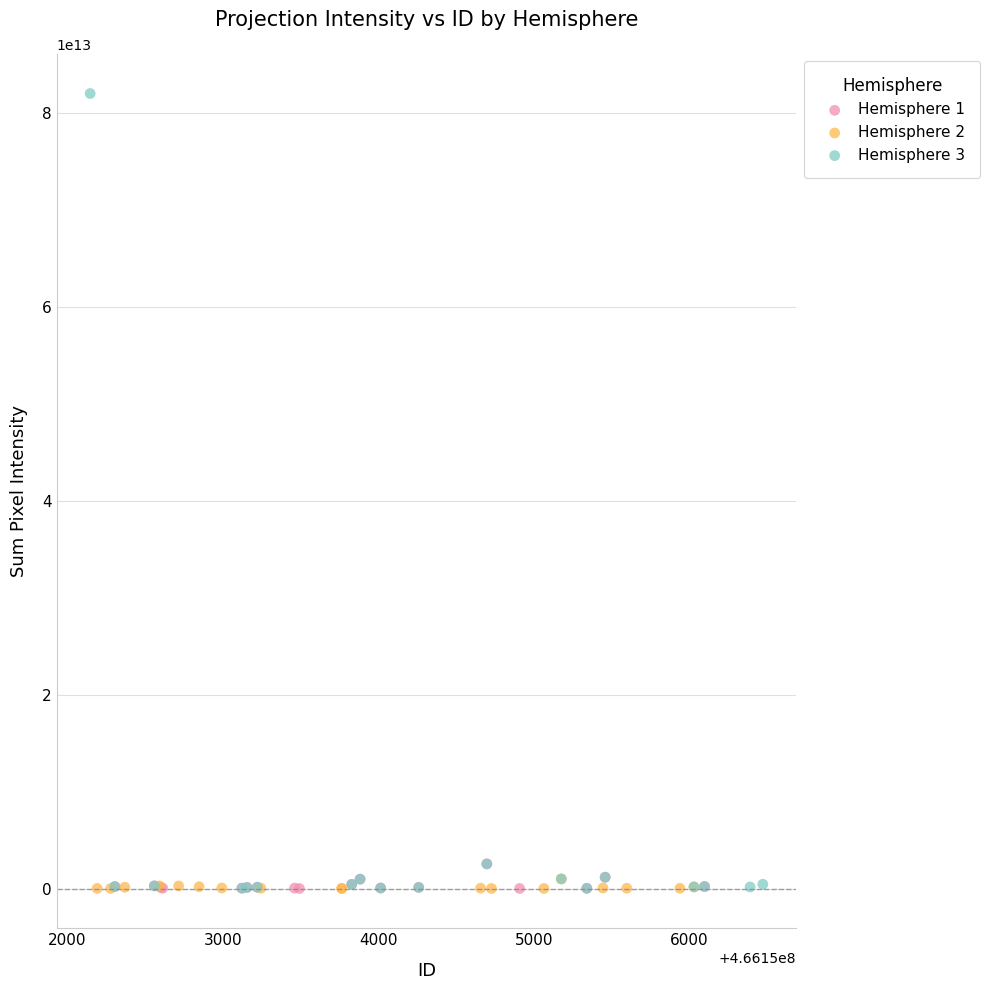

Which series reaches the maximum Y coordinate?

Hemisphere 3